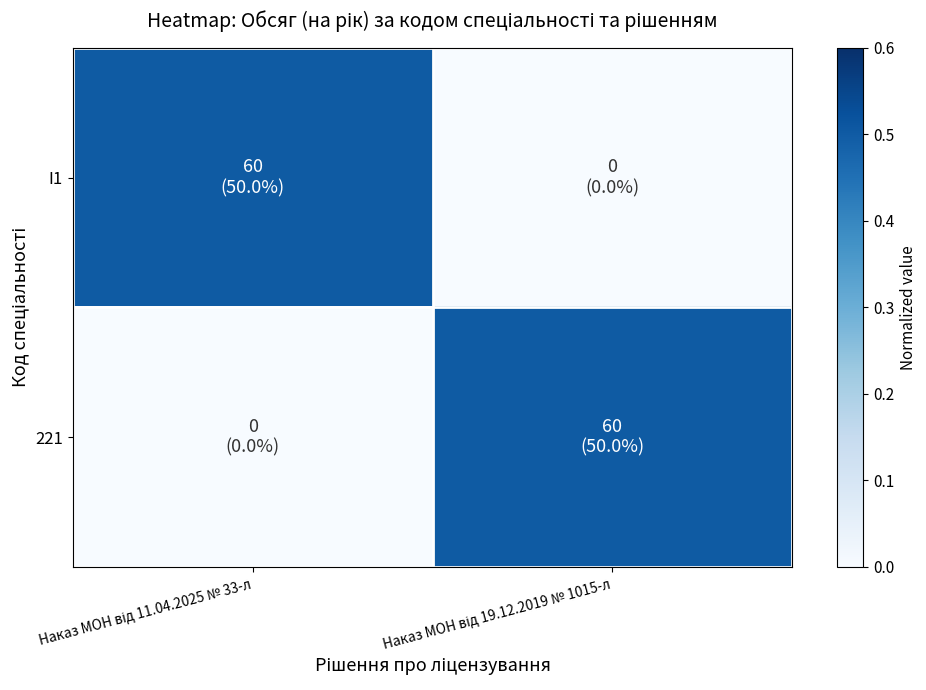

List the series in order of their peak value, lowest first.

I1, 221